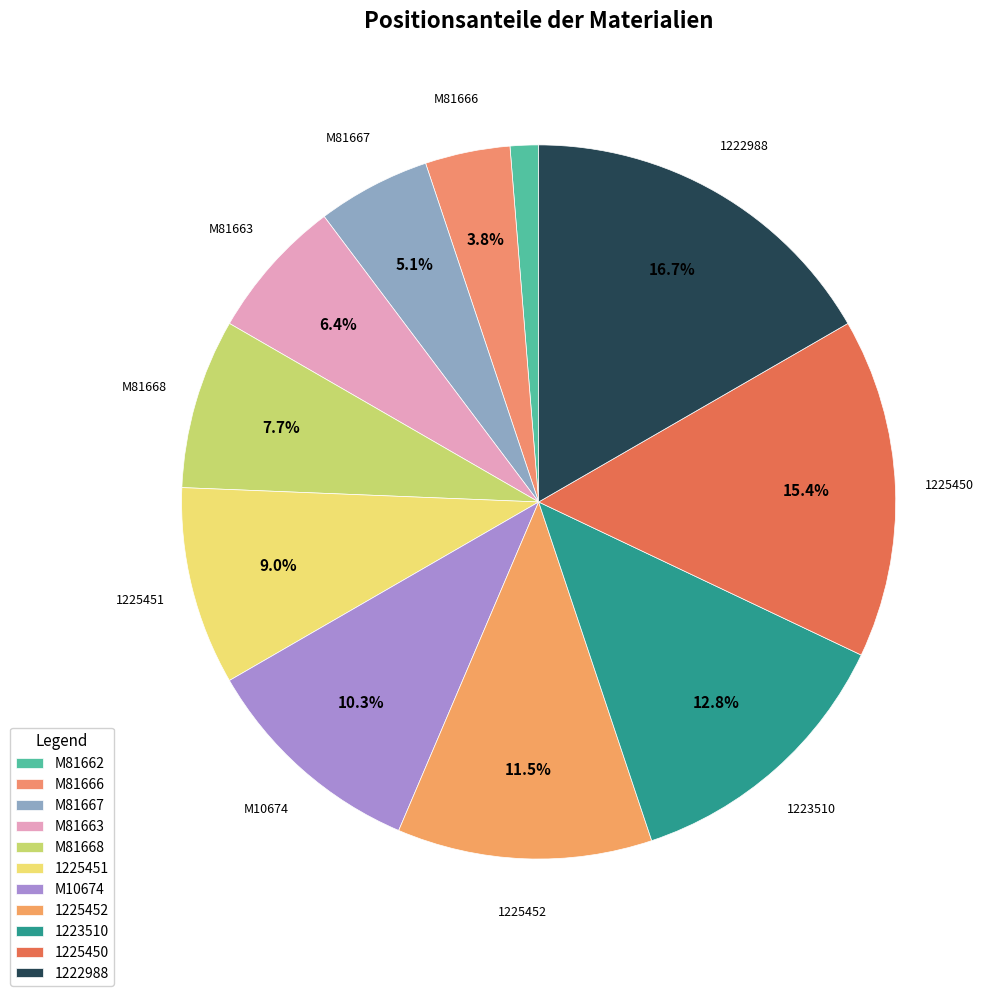

Does M81666 account for over 50% of the chart?

No